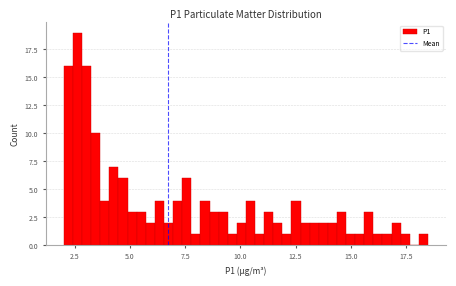

Around what value on the x-axis is the tallest bar? Give the approximate position of its centre, as read against the axis.

2.5